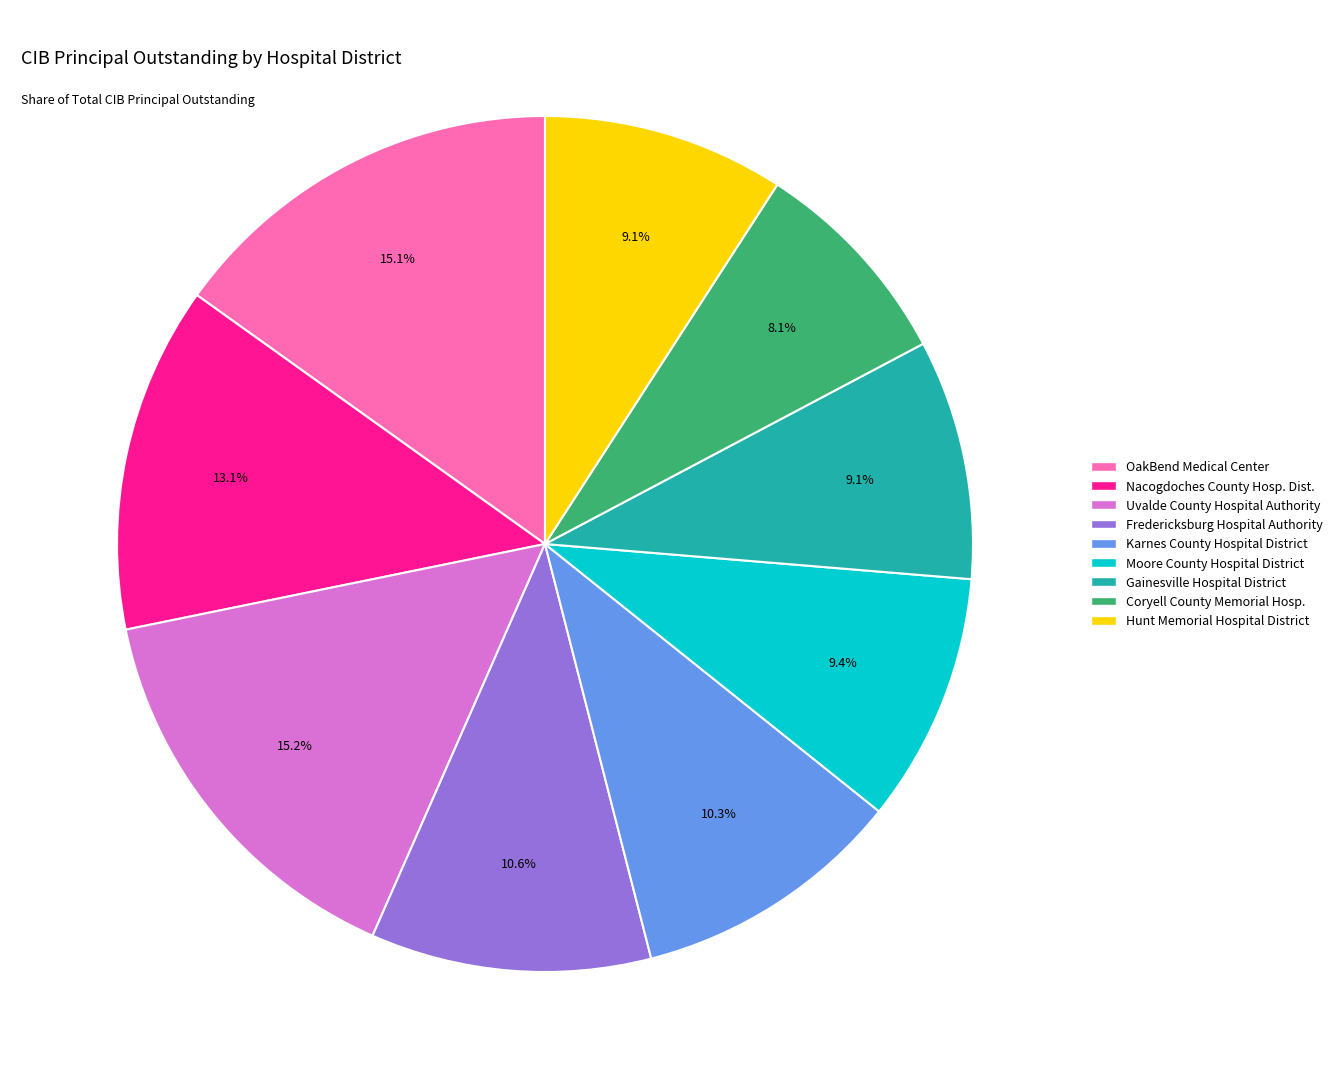

How many slices are in this pie chart?

9